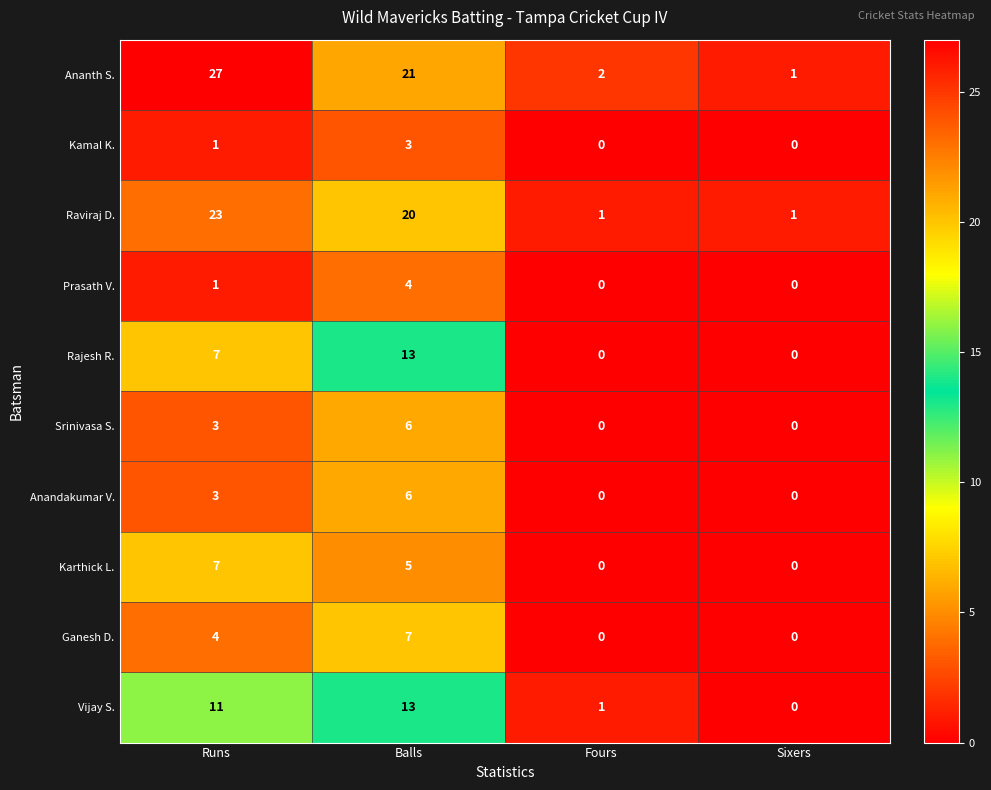

What is the total value across all series at Fours?

4